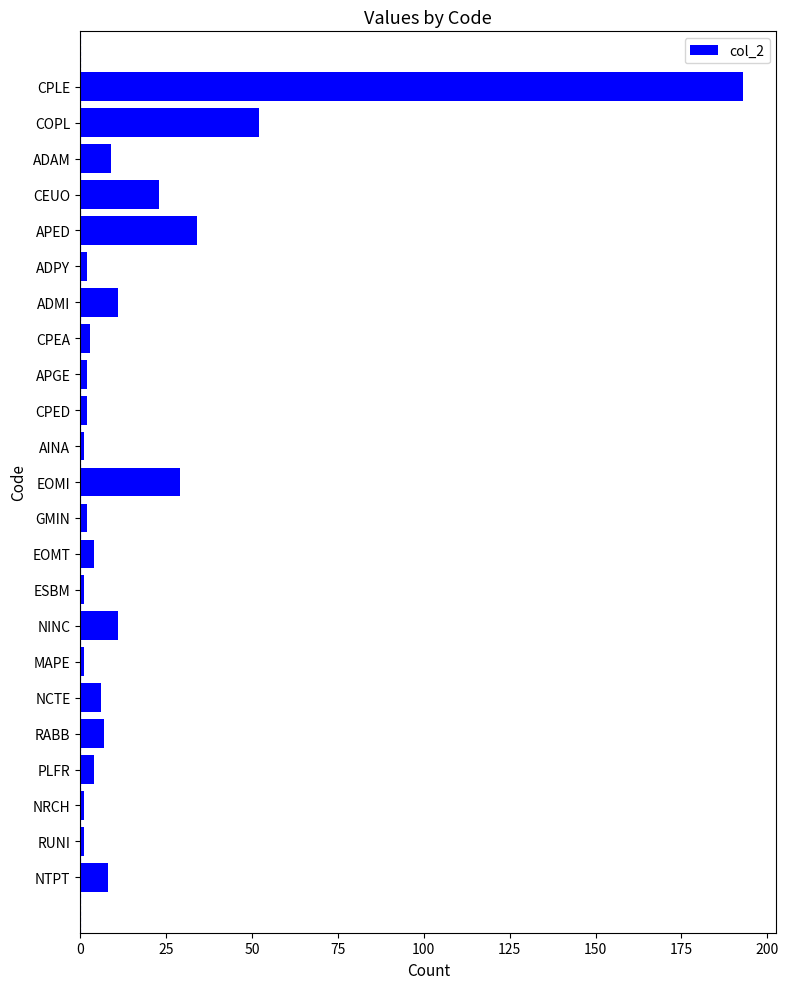

What is the smallest value displayed?

1